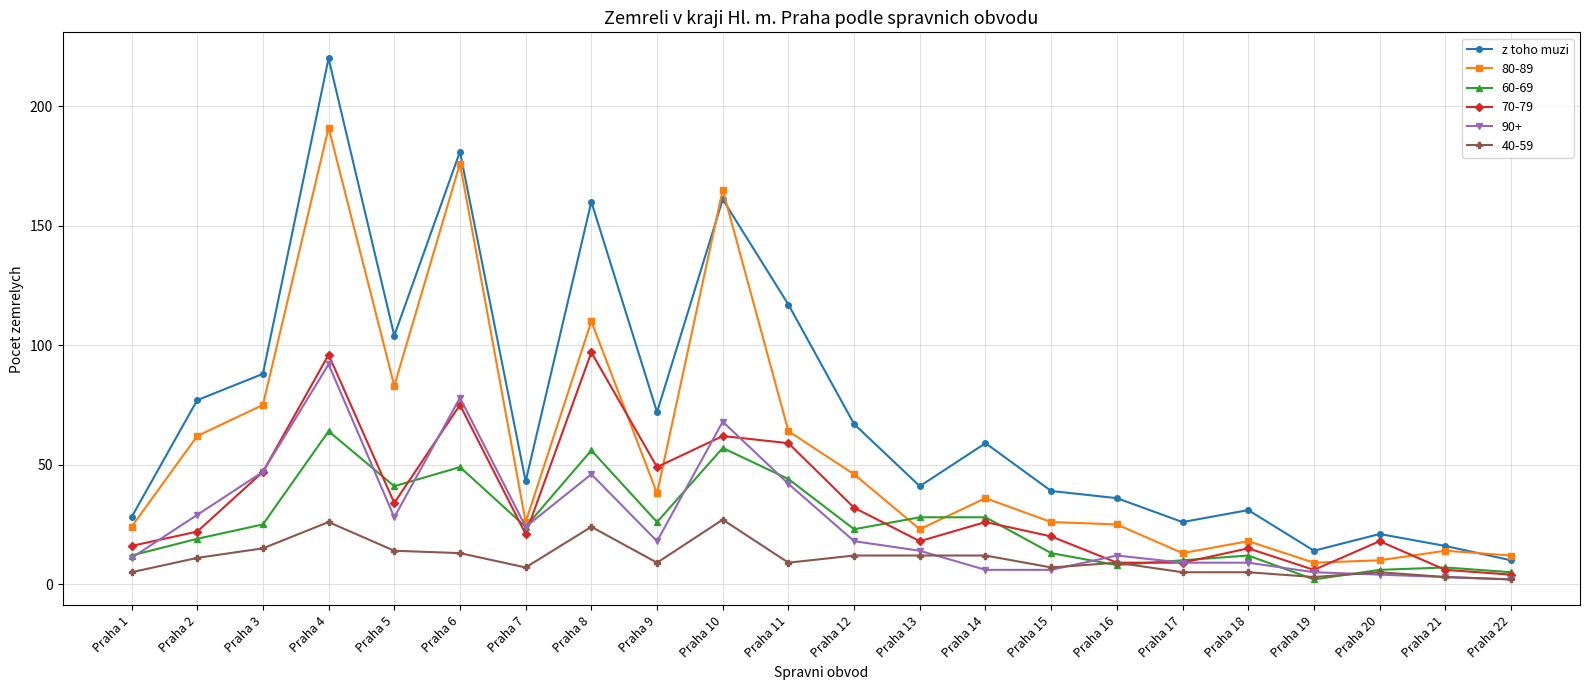

Is the value of z toho muzi at Praha 9 greater than the value of 80-89 at Praha 9?

Yes